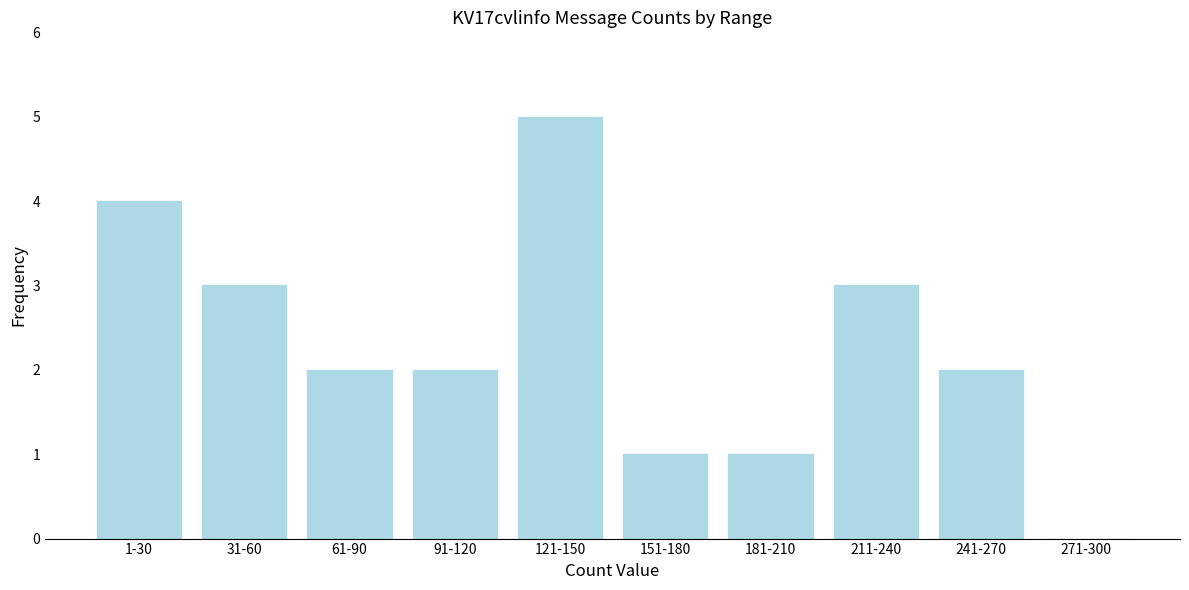

Reading left to right, transcribe all the data shown in this chart.

1-30=4	31-60=3	61-90=2	91-120=2	121-150=5	151-180=1	181-210=1	211-240=3	241-270=2	271-300=0